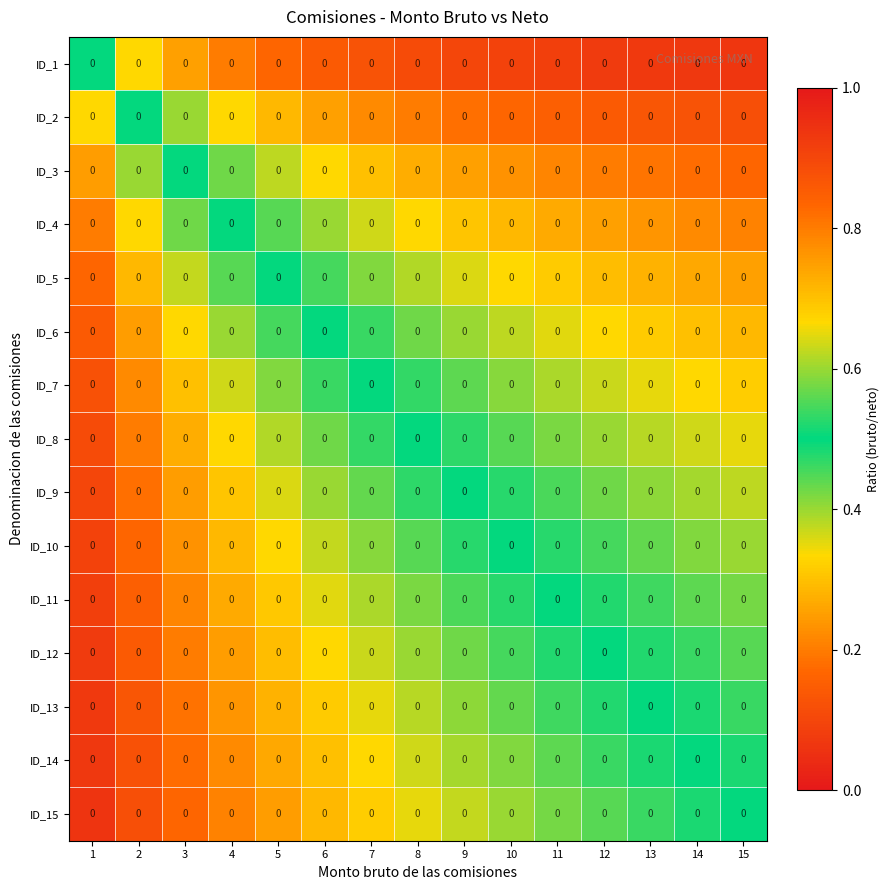

At how many categories does at least one series exceed 0?

15